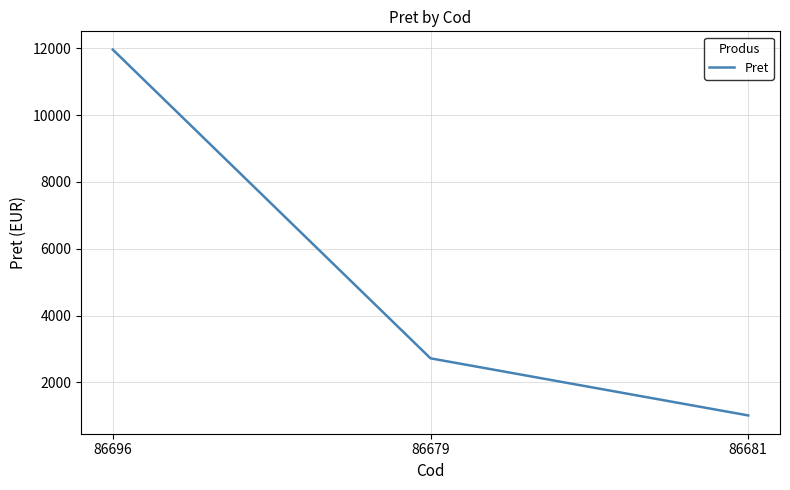

Rank the categories by value from highest to lowest.

86696, 86679, 86681